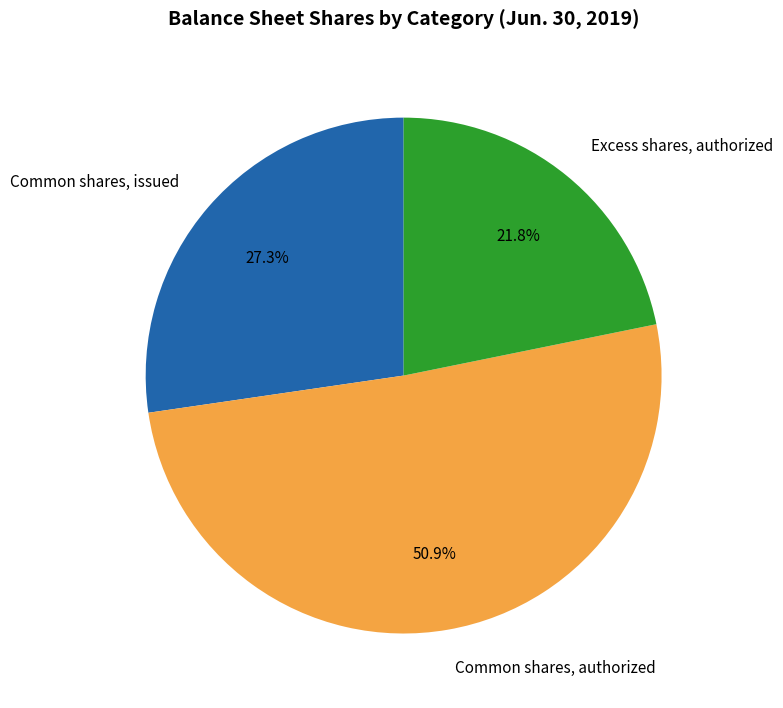

Between Common shares, issued and Excess shares, authorized, which is larger?

Common shares, issued